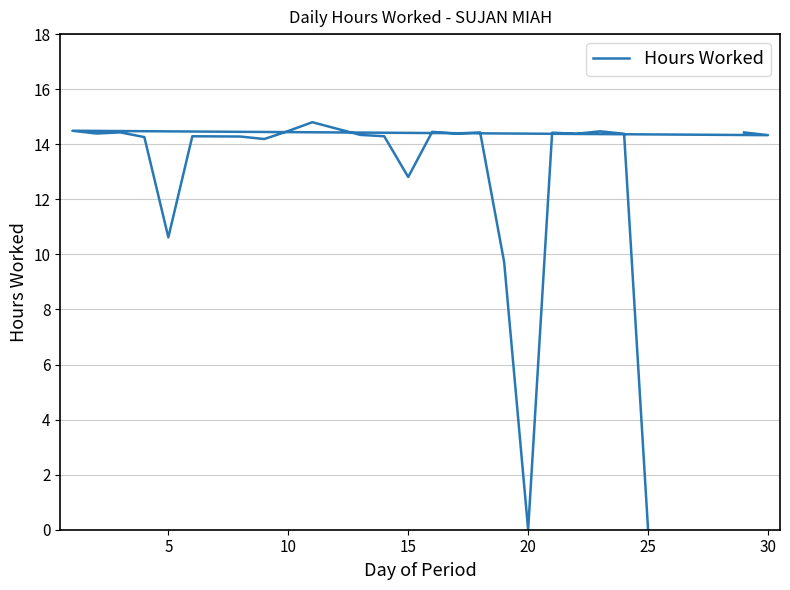

Is it true that the value at 10 is 14.5?

True